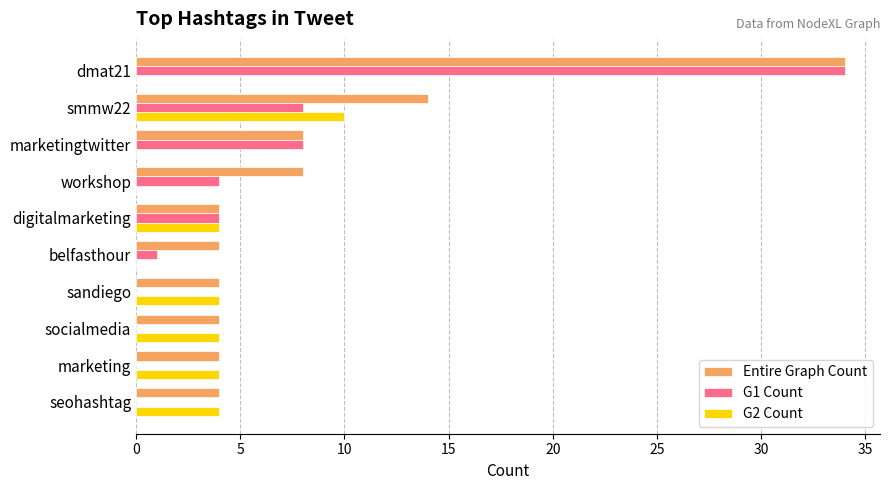

What is the maximum value shown in the chart?

34